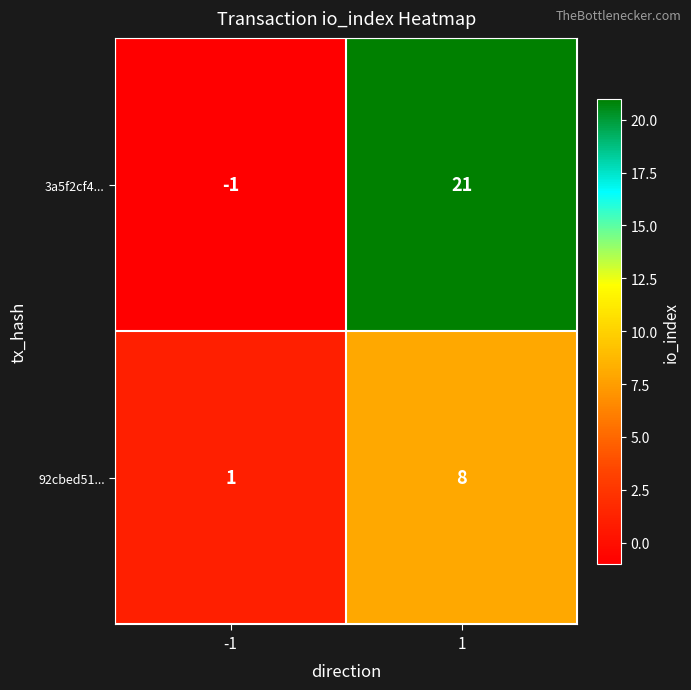

Which series has the largest range (max minus min)?

3a5f2cf4...